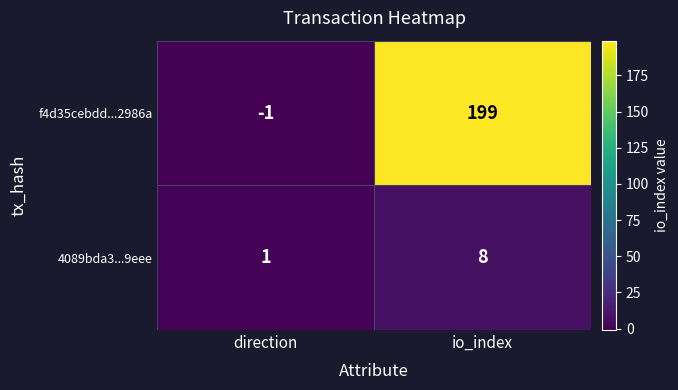

Which series has the largest range (max minus min)?

f4d35cebdd...2986a